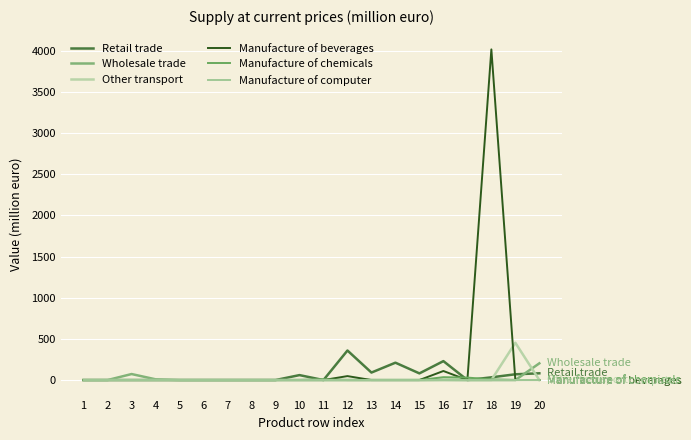

Is the value of Wholesale trade at 3 greater than the value of Manufacture of beverages at 18?

No